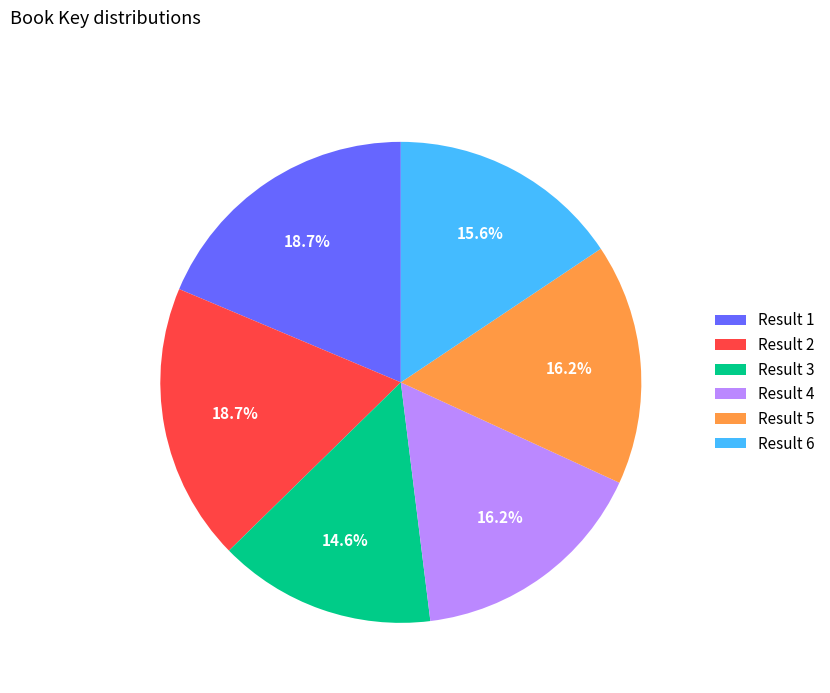

Which slice is the smallest?

Result 3